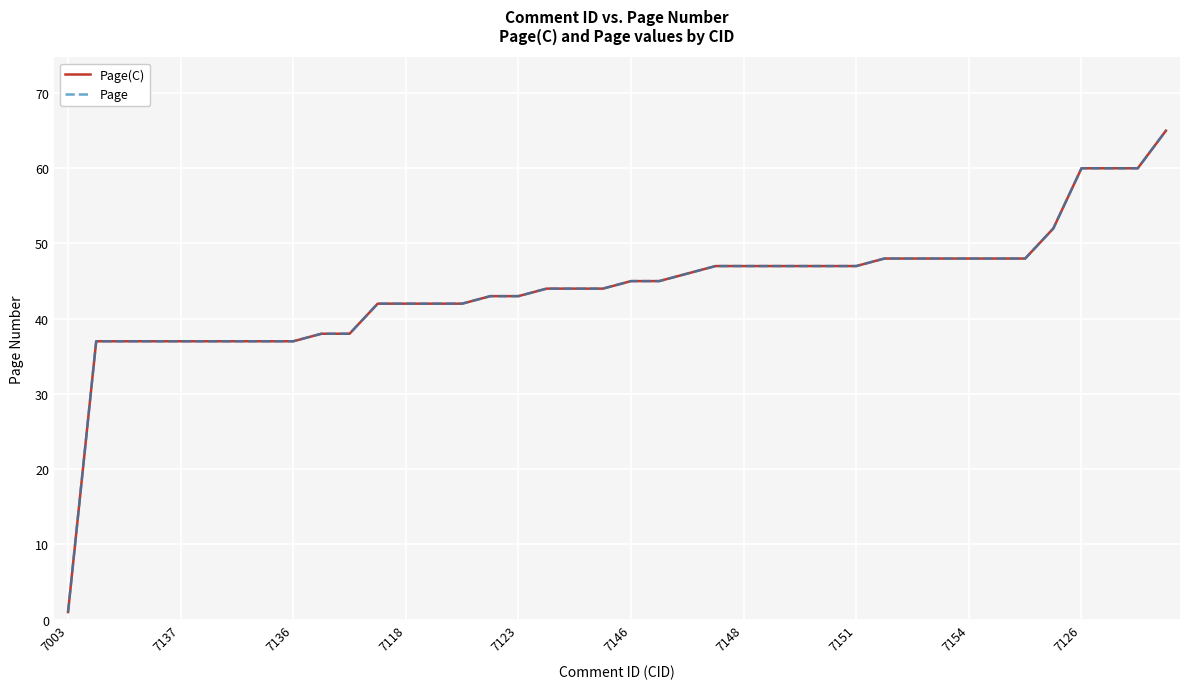

Does the chart have visible grid lines?

Yes